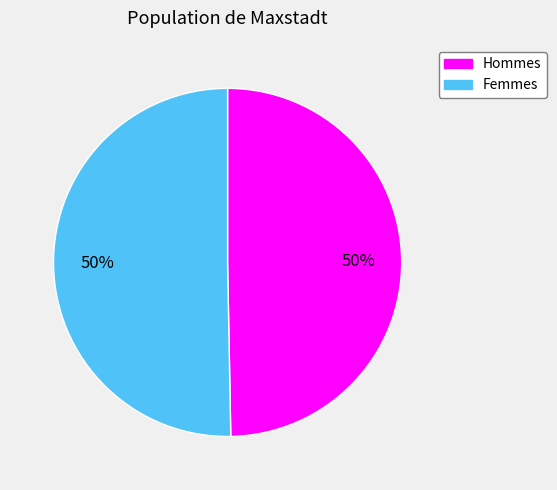

To the nearest percent, what is the average slice percentage?

50%